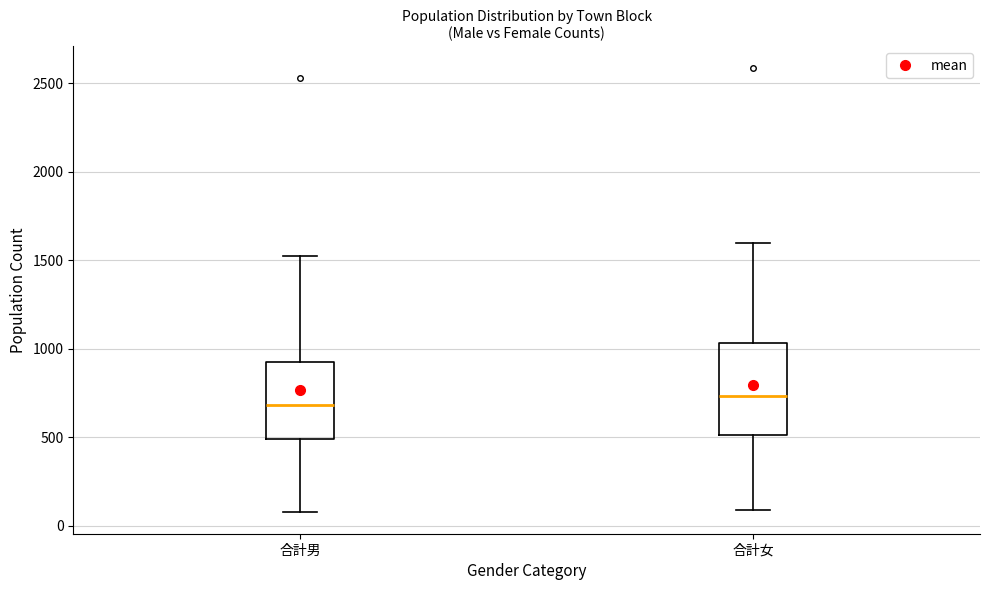

Reading left to right, read every box against the y-axis: the position of its median line, the range the box covers, and the ends of its whiskers. The values are not printed on the chart, so give them approximately, as read against the axis.

合計男: median 700, box 500 to 950, whiskers 100 to 1500
合計女: median 750, box 500 to 1050, whiskers 100 to 1600